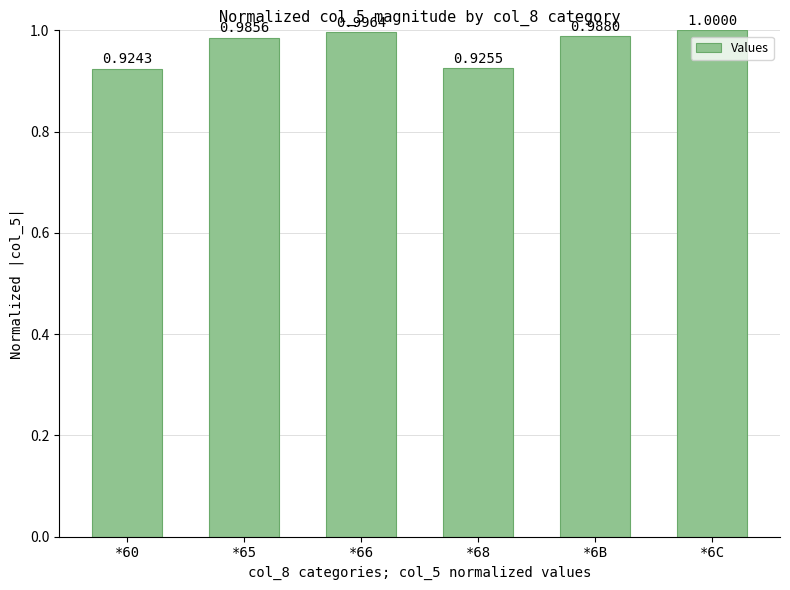

The chart shows a value of 0.6 at *6B. True or false?

False